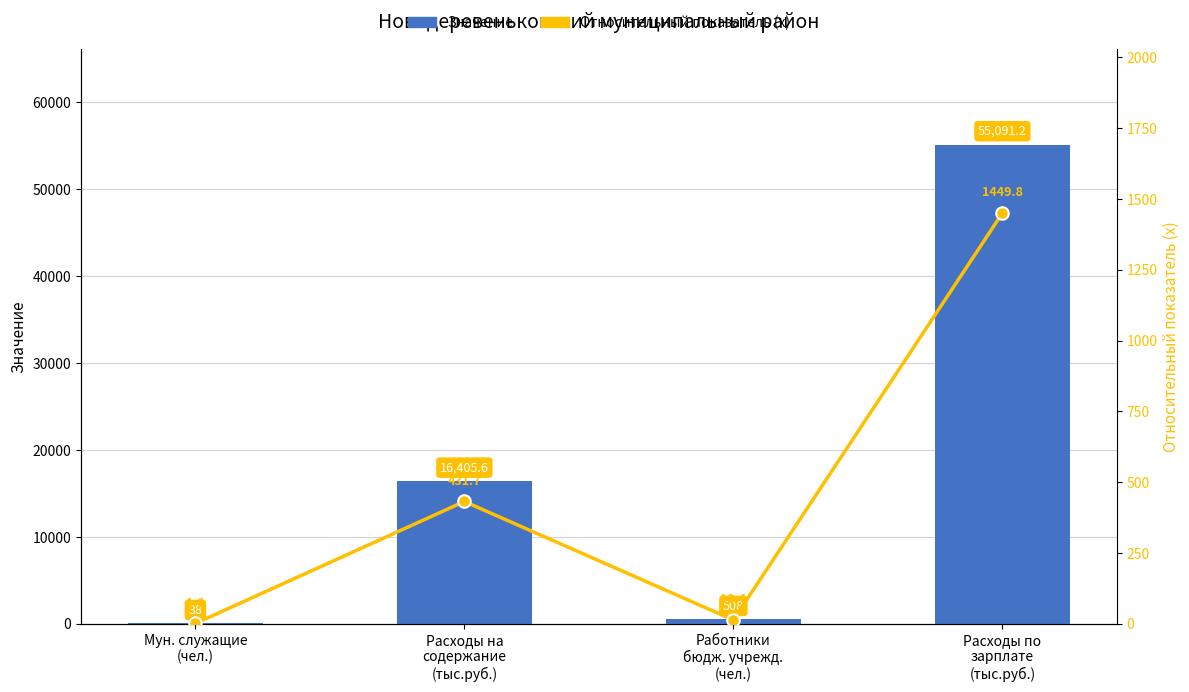

What is the approximate value of Значение at Расходы на
содержание
(тыс.руб.)?

16405.6